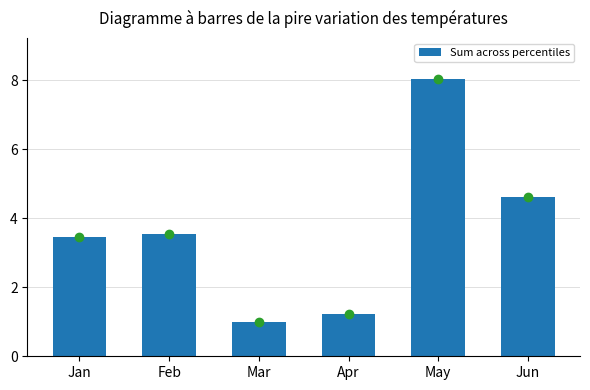

Reading right to left, transcribe all the data shown in this chart.

Jun=4.6	May=8.0	Apr=1.2	Mar=1.0	Feb=3.5	Jan=3.5